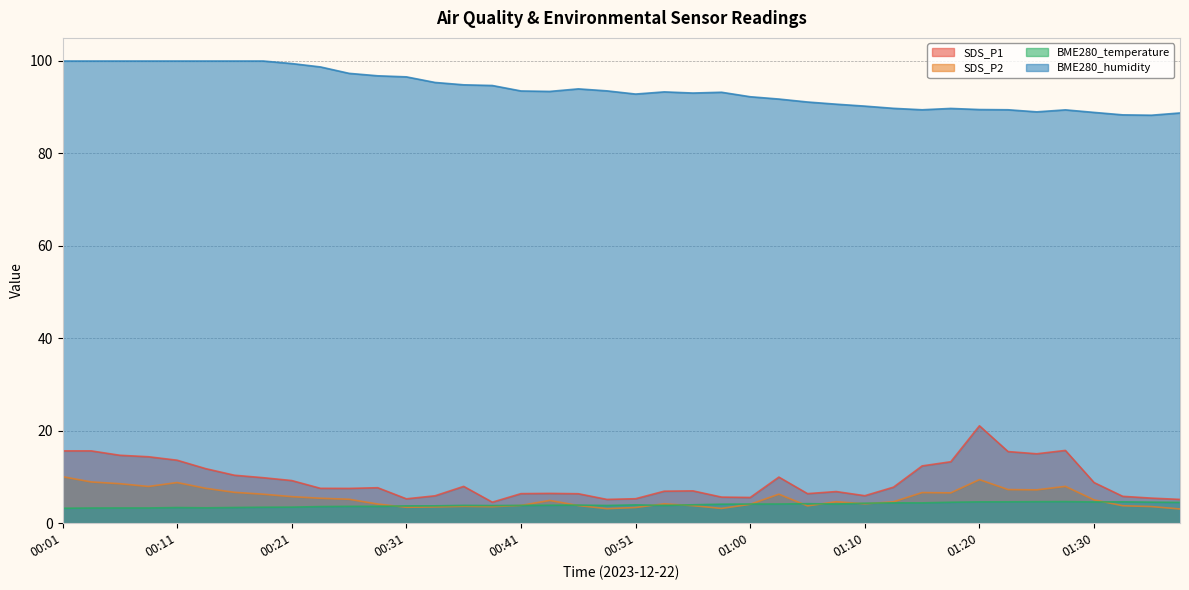

Reading left to right, what are all the values shown in this chart?

SDS_P1: 00:01=15.7	00:04=15.7	00:06=14.7	00:09=14.4	00:11=13.6	00:14=11.8	00:16=10.4	00:19=9.8	00:21=9.2	00:24=7.5	00:26=7.5	00:28=7.7	00:31=5.3	00:33=5.9	00:36=8.0	00:38=4.5	00:41=6.4	00:43=6.5	00:46=6.4	00:48=5.2	00:51=5.3	00:53=6.9	00:55=7.0	00:58=5.7	01:00=5.6	01:03=10.0	01:05=6.4	01:08=6.8	01:10=6.0	01:13=7.8	01:15=12.4	01:18=13.3	01:20=21.1	01:22=15.5	01:25=15.0	01:27=15.8	01:30=8.8	01:32=5.8	01:35=5.4	01:37=5.2
SDS_P2: 00:01=10.1	00:04=8.9	00:06=8.6	00:09=8.0	00:11=8.8	00:14=7.5	00:16=6.7	00:19=6.3	00:21=5.8	00:24=5.4	00:26=5.2	00:28=4.2	00:31=3.5	00:33=3.5	00:36=3.6	00:38=3.6	00:41=3.9	00:43=4.9	00:46=3.8	00:48=3.1	00:51=3.4	00:53=4.2	00:55=3.8	00:58=3.2	01:00=4.1	01:03=6.3	01:05=3.8	01:08=4.7	01:10=4.2	01:13=4.6	01:15=6.6	01:18=6.6	01:20=9.4	01:22=7.3	01:25=7.2	01:27=8.0	01:30=5.0	01:32=3.8	01:35=3.6	01:37=3.1
BME280_temperature: 00:01=3.2	00:04=3.3	00:06=3.3	00:09=3.3	00:11=3.4	00:14=3.3	00:16=3.4	00:19=3.5	00:21=3.5	00:24=3.6	00:26=3.6	00:28=3.6	00:31=3.8	00:33=3.8	00:36=3.9	00:38=3.8	00:41=3.9	00:43=3.9	00:46=3.9	00:48=3.8	00:51=4.0	00:53=3.9	00:55=4.0	00:58=4.1	01:00=4.2	01:03=4.2	01:05=4.2	01:08=4.2	01:10=4.3	01:13=4.4	01:15=4.4	01:18=4.5	01:20=4.6	01:22=4.6	01:25=4.7	01:27=4.7	01:30=4.6	01:32=4.6	01:35=4.6	01:37=4.5
BME280_humidity: 00:01=100.0	00:04=100.0	00:06=100.0	00:09=100.0	00:11=100.0	00:14=100.0	00:16=100.0	00:19=100.0	00:21=99.5	00:24=98.7	00:26=97.3	00:28=96.8	00:31=96.6	00:33=95.4	00:36=94.8	00:38=94.7	00:41=93.5	00:43=93.4	00:46=94.0	00:48=93.5	00:51=92.8	00:53=93.3	00:55=93.1	00:58=93.2	01:00=92.3	01:03=91.8	01:05=91.1	01:08=90.7	01:10=90.2	01:13=89.8	01:15=89.5	01:18=89.7	01:20=89.5	01:22=89.5	01:25=89.0	01:27=89.4	01:30=88.9	01:32=88.3	01:35=88.3	01:37=88.8